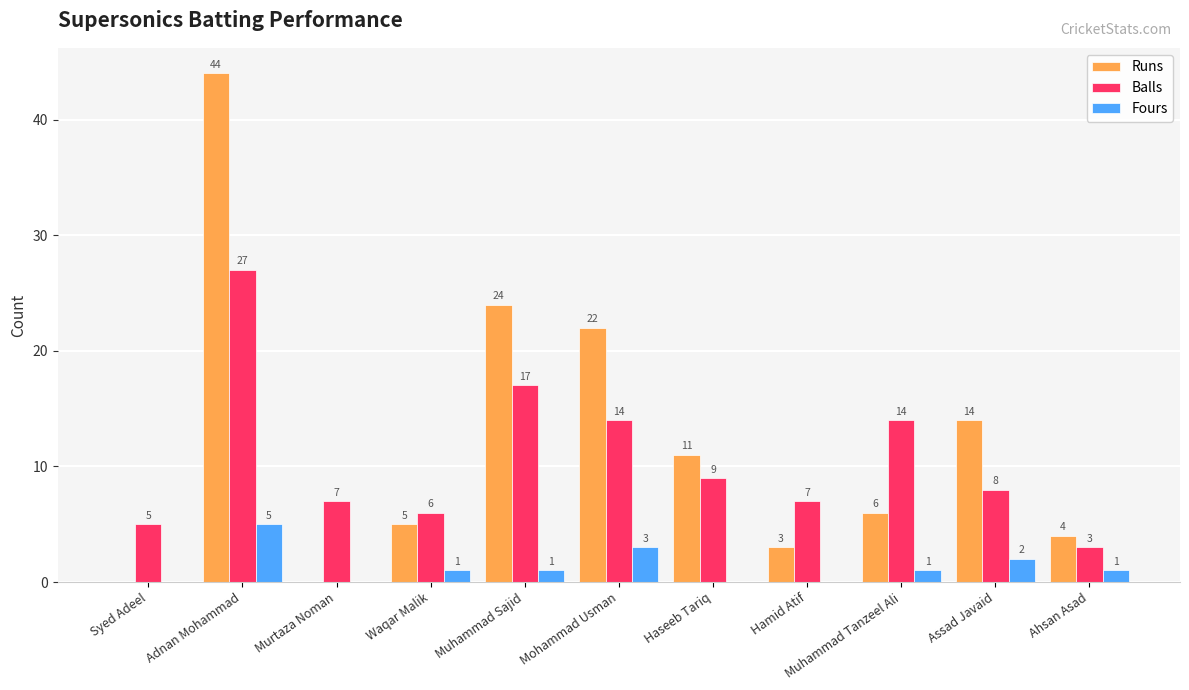

True or false: Runs has a value of 24 at Muhammad Sajid.

True